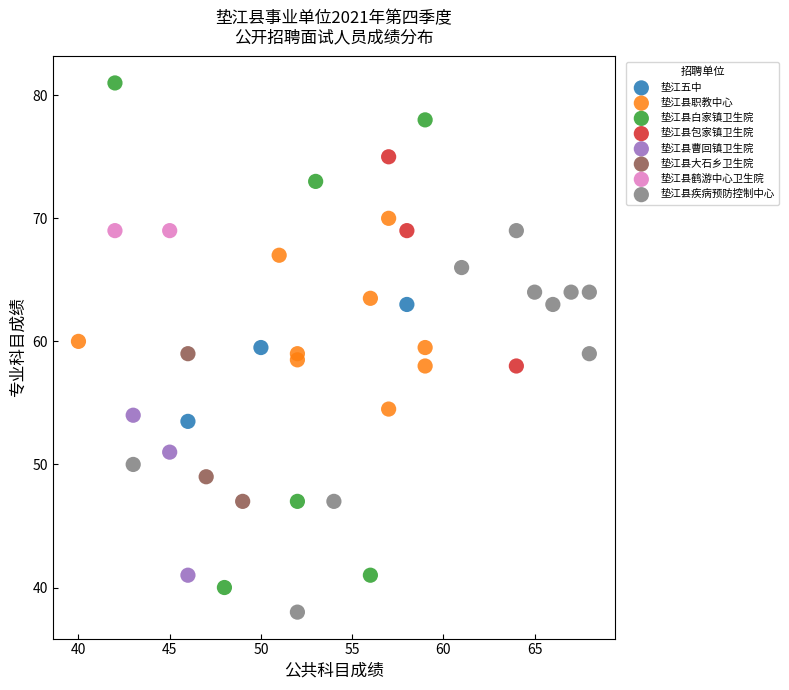

Which series contains the lowest Y value?

垫江县疾病预防控制中心